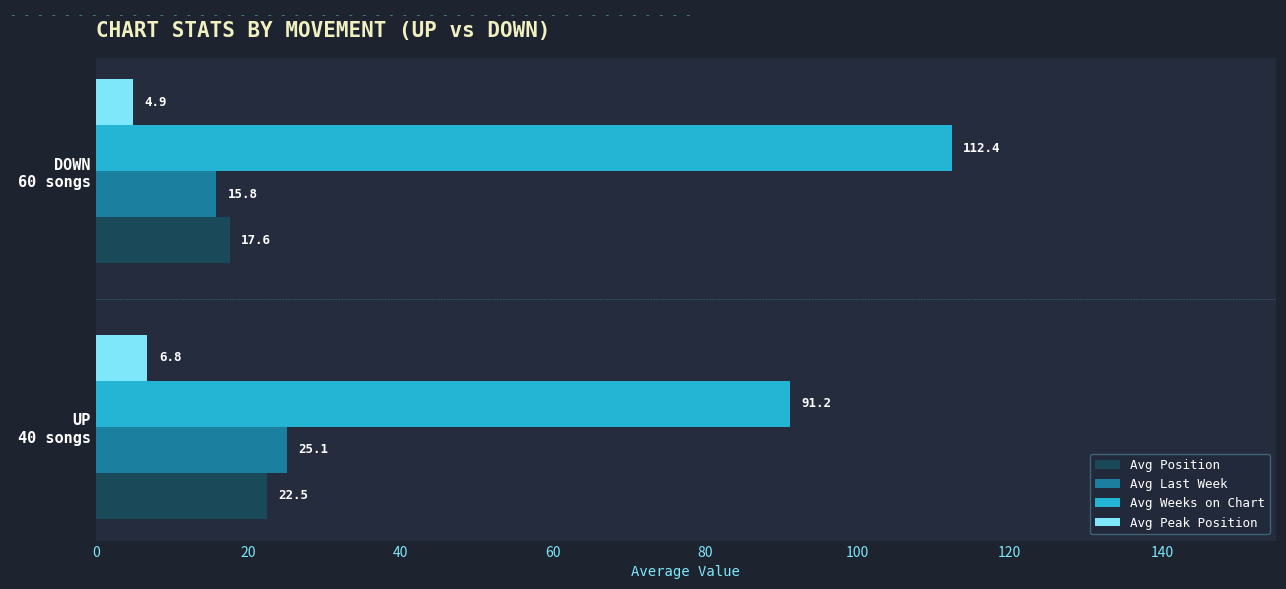

How many data points in Avg Last Week are less than 25?

1